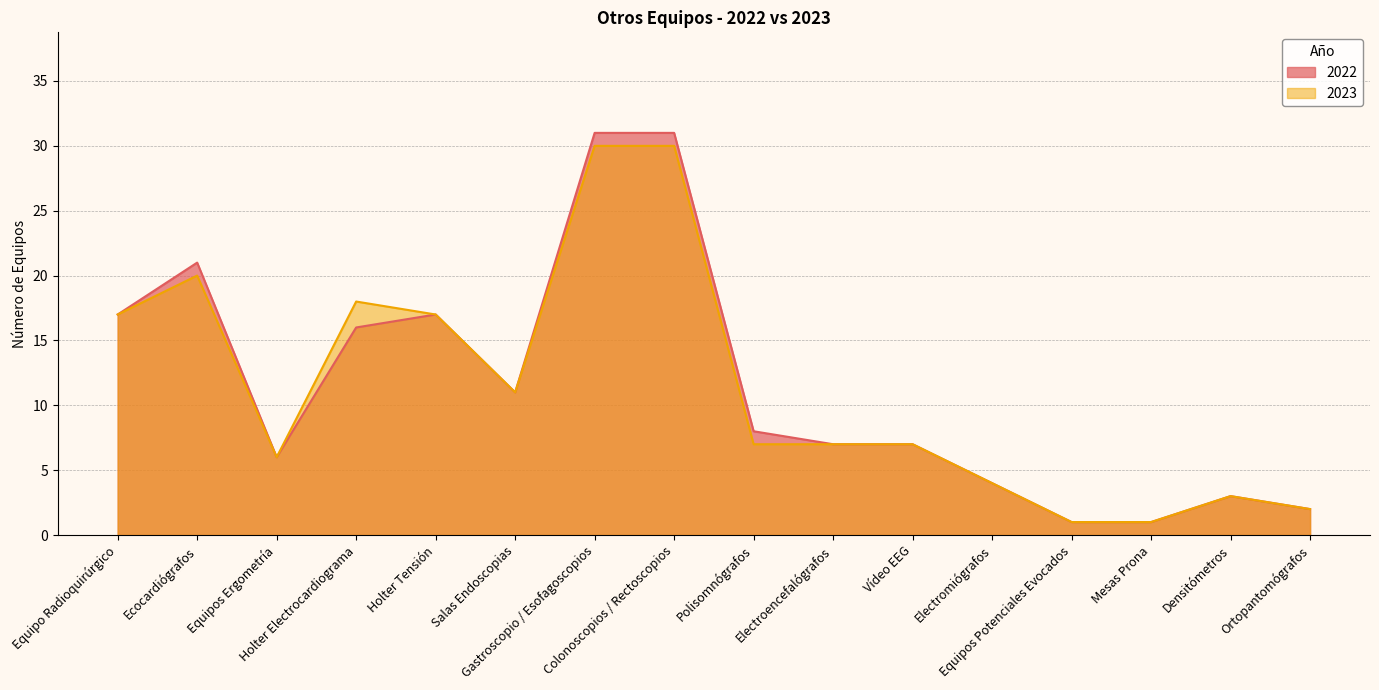

What is the difference between the second highest and minimum values in the 2022 series?

30